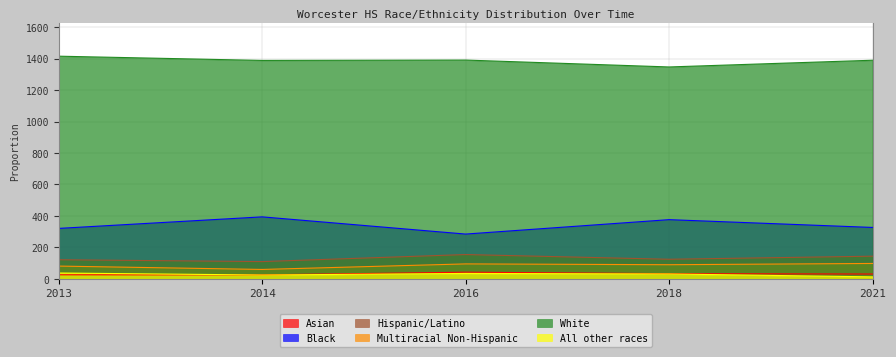

At how many categories does at least one series exceed 669?

5